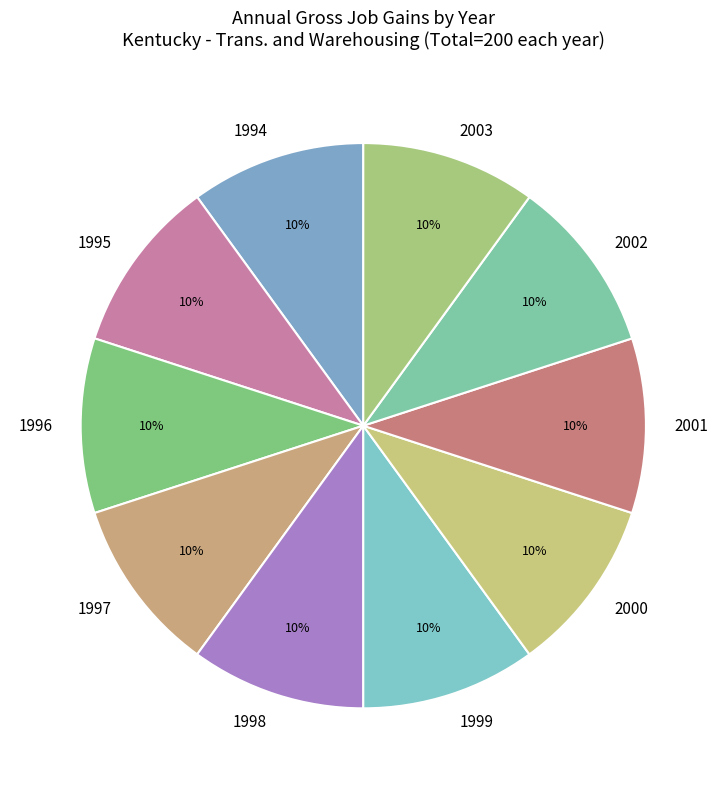

To the nearest percent, what is the average slice percentage?

10%